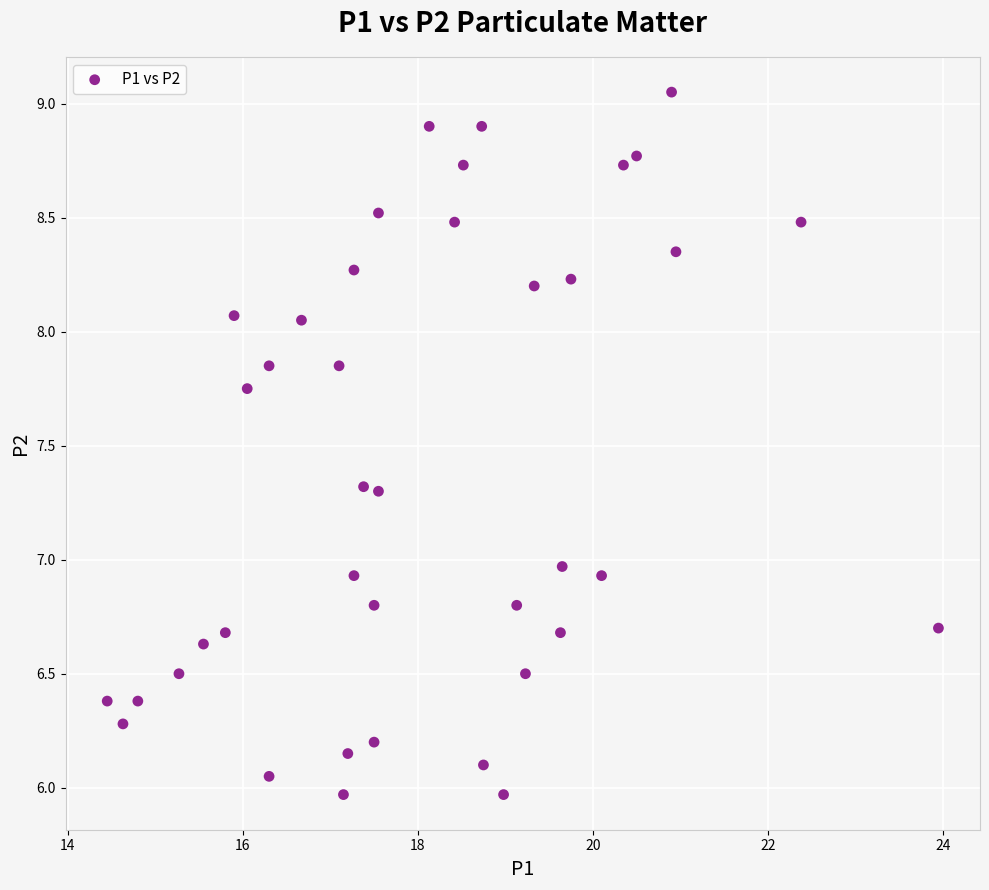

What is the range of X values (max minus min)?

9.5